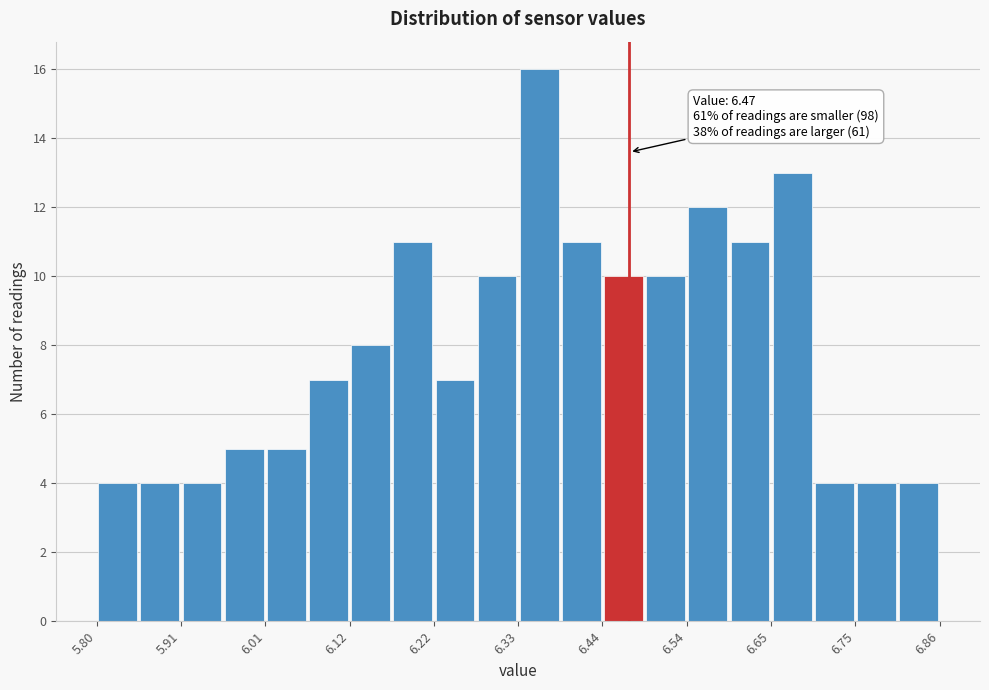

Read against the x-axis, roughly where is the centre of the tallest bar?

6.36